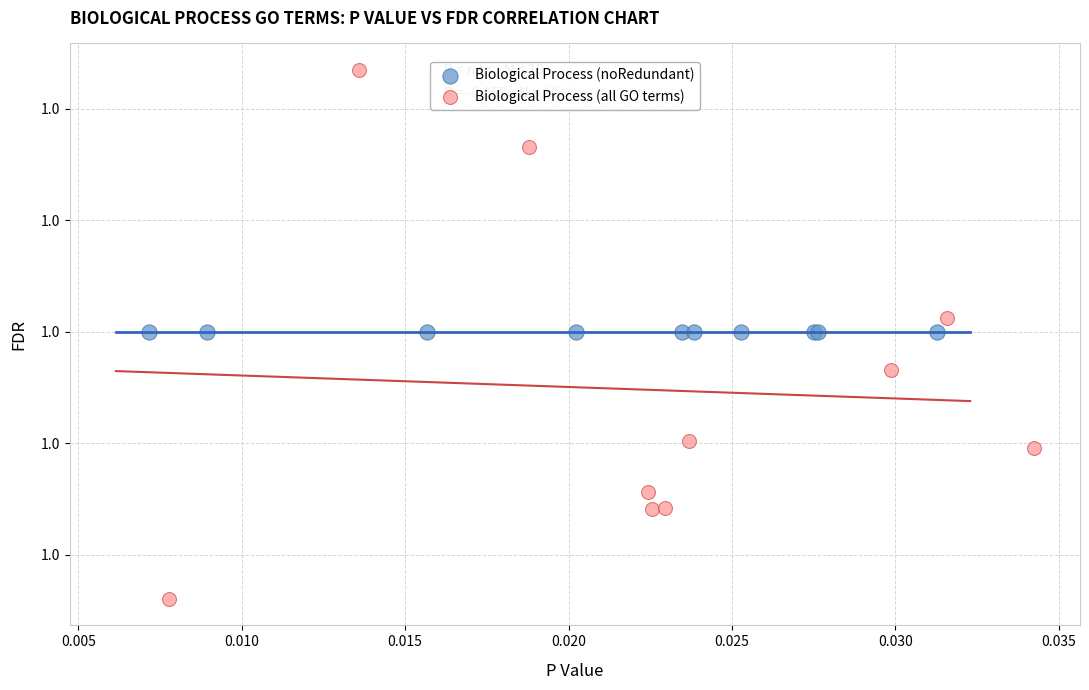

What are all the series names shown in the legend?

Biological Process (noRedundant), Biological Process (all GO terms)